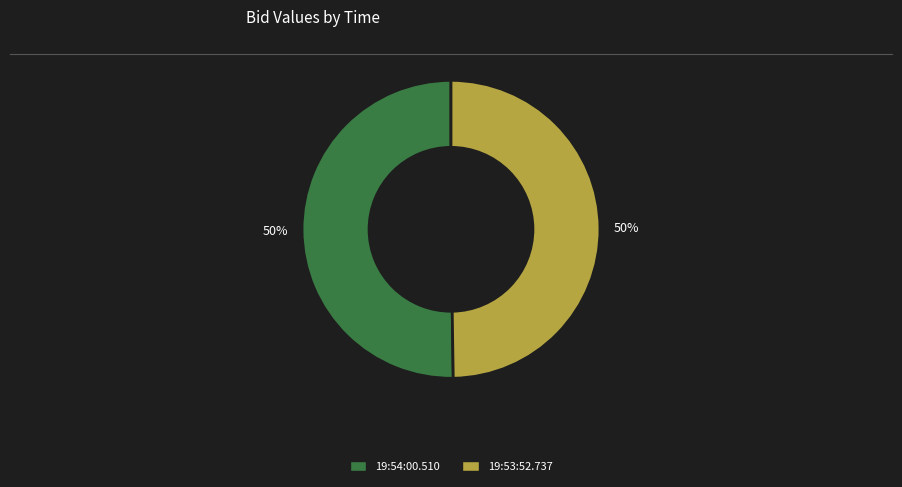

What percentage is the 19:53:52.737 slice, to the nearest percent?

50%